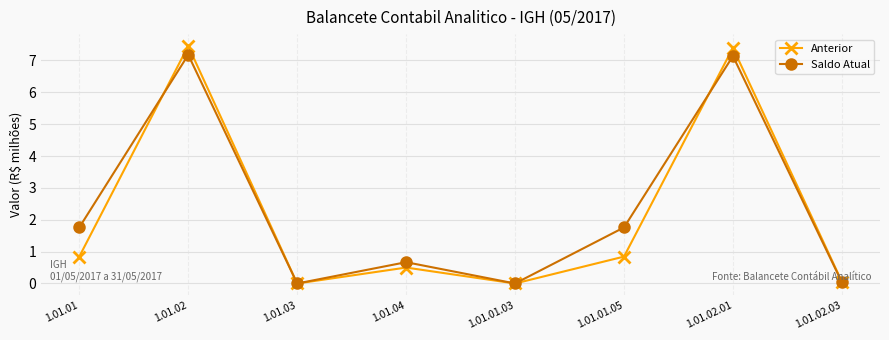

What are all the series names shown in the legend?

Anterior, Saldo Atual